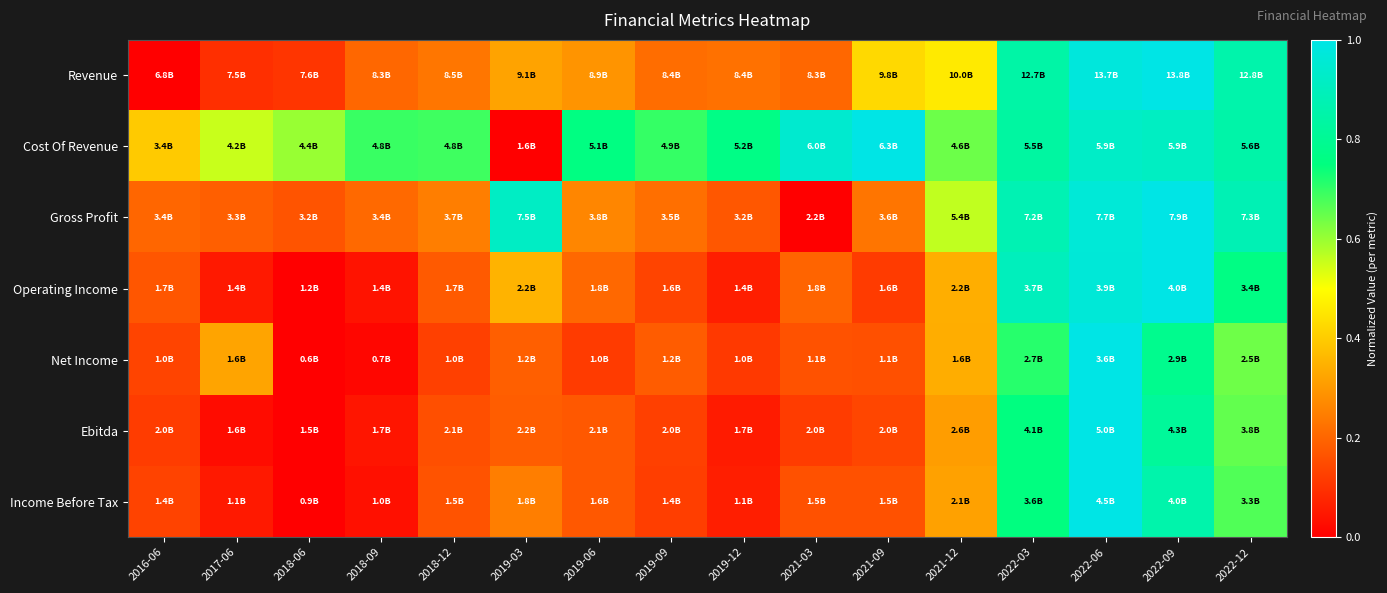

Which label corresponds to the largest value in the chart?

2022-09